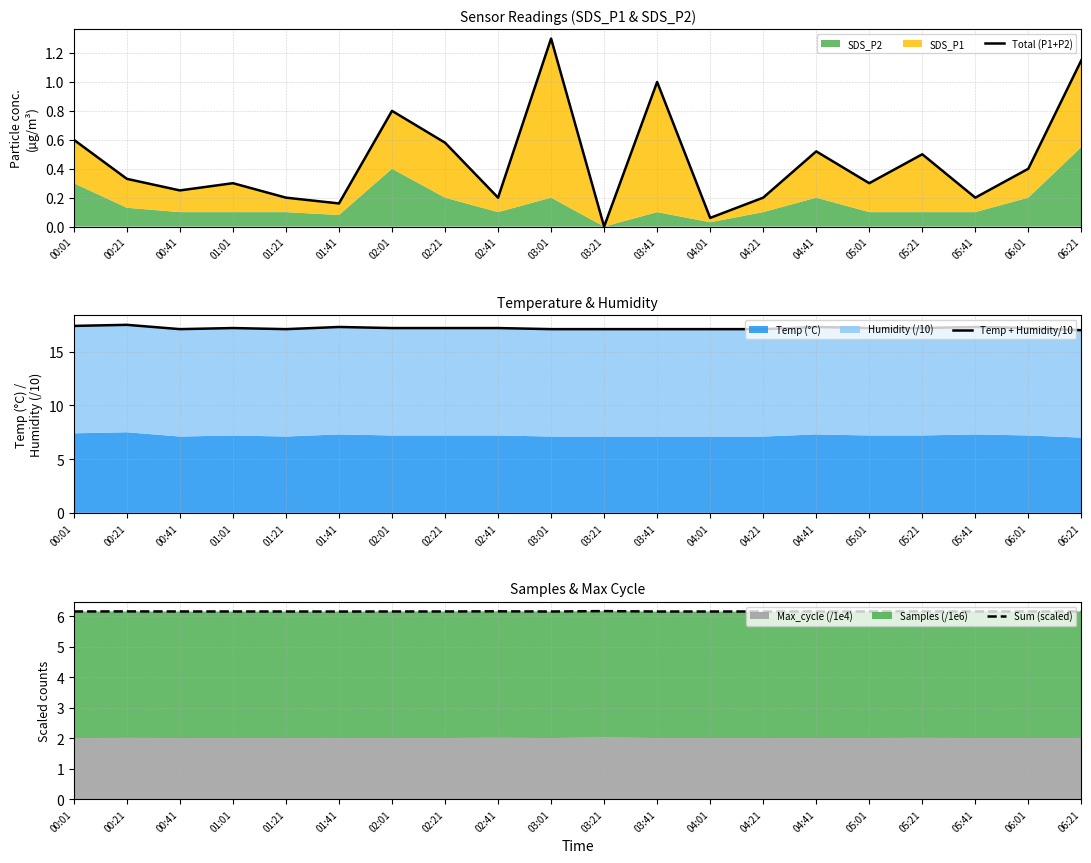

The value of Temp + Humidity/10 at 00:01 is 17.4. True or false?

True